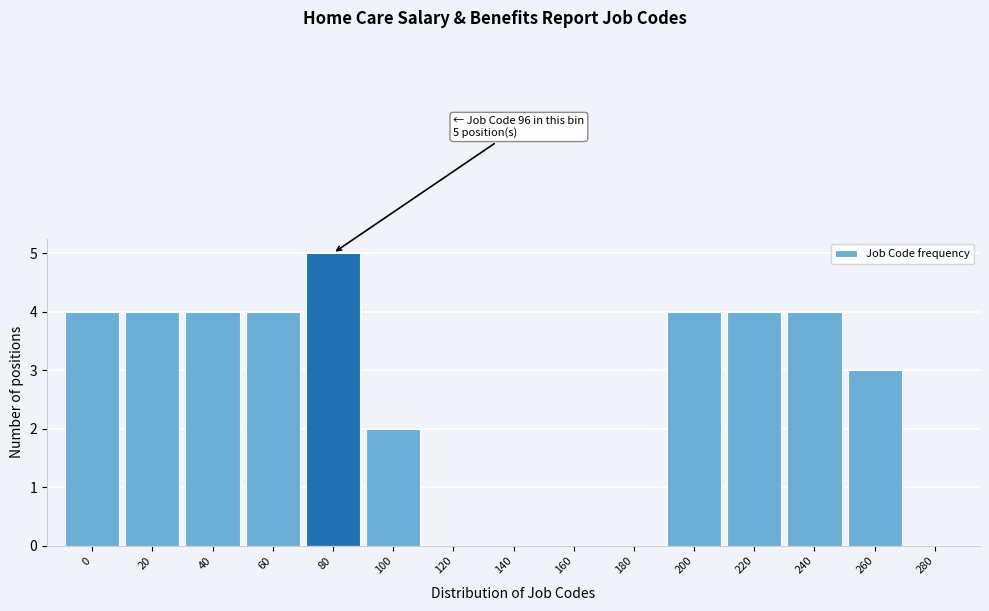

What is the maximum value shown in the chart?

5